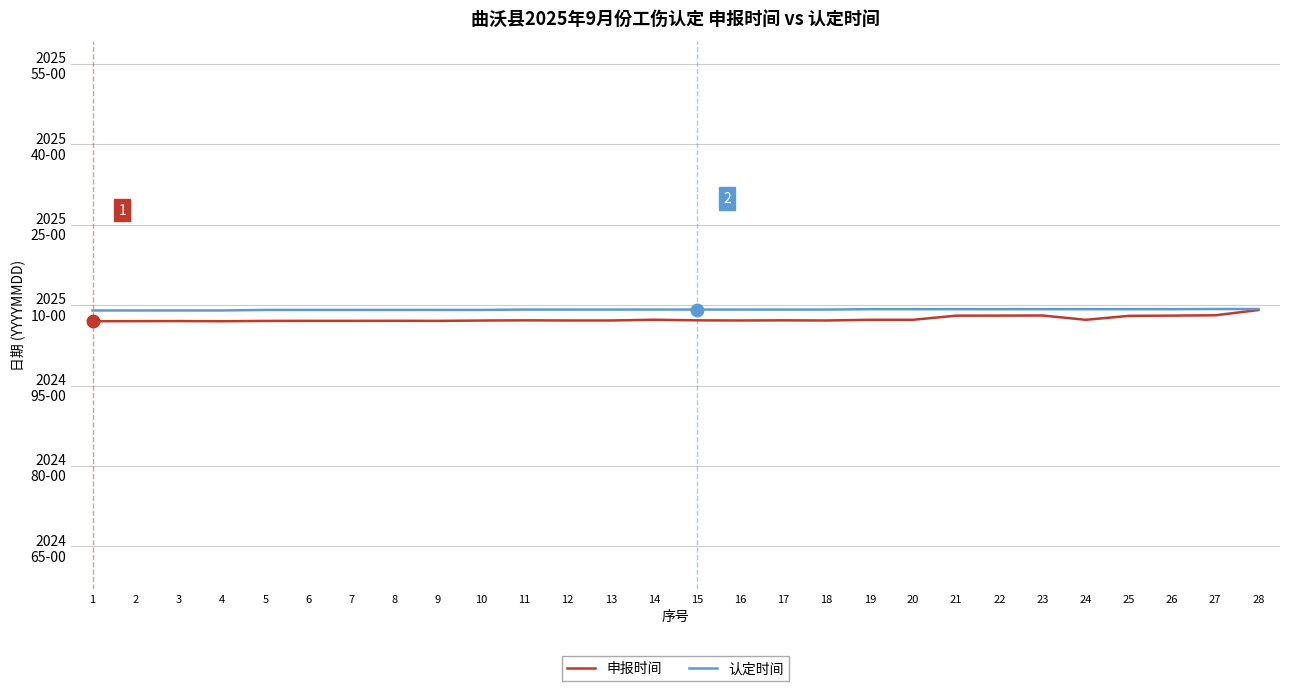

Which series has the widest spread of values?

申报时间